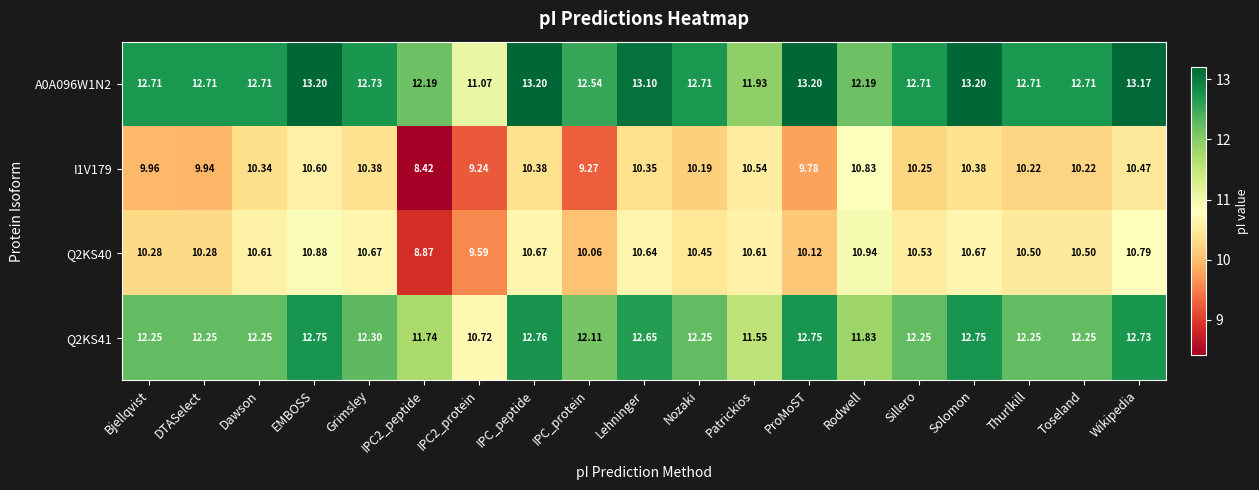

Is the value of I1V179 at Rodwell greater than the value of Q2KS40 at IPC_protein?

Yes